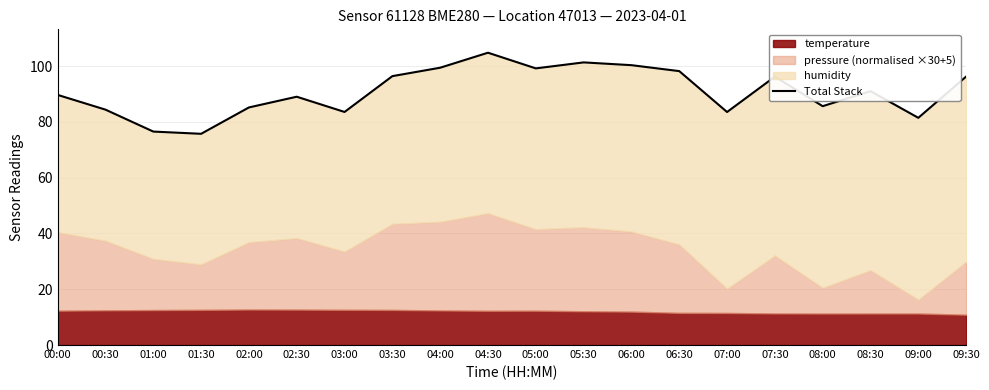

What is the sum of the values at 00:00 and 05:30?

191.0